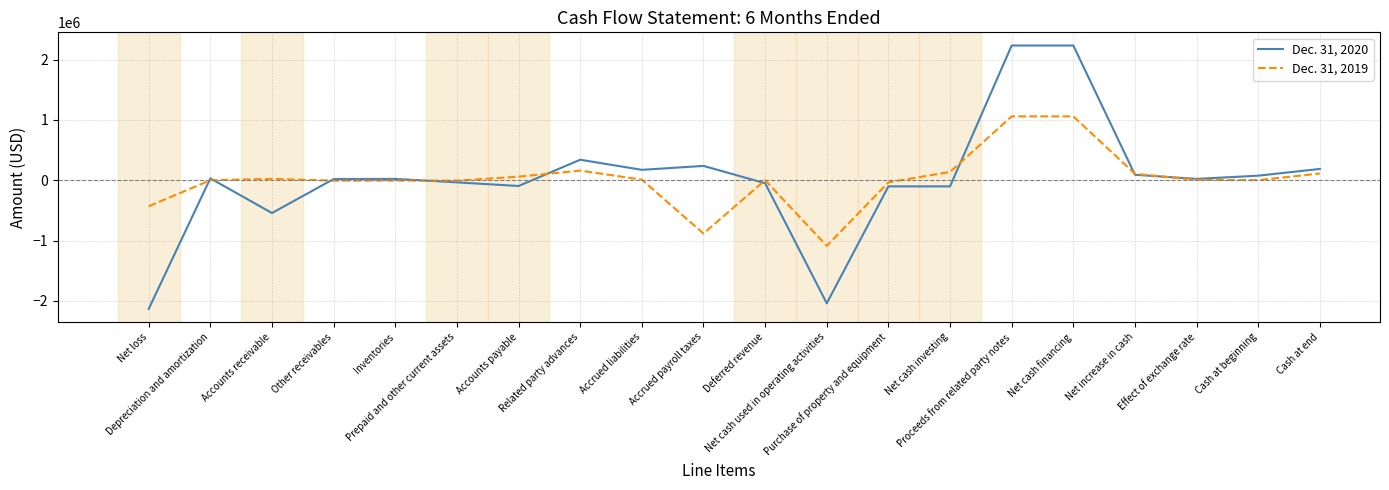

Rank the series by their maximum value, from lowest to highest.

Dec. 31, 2019, Dec. 31, 2020